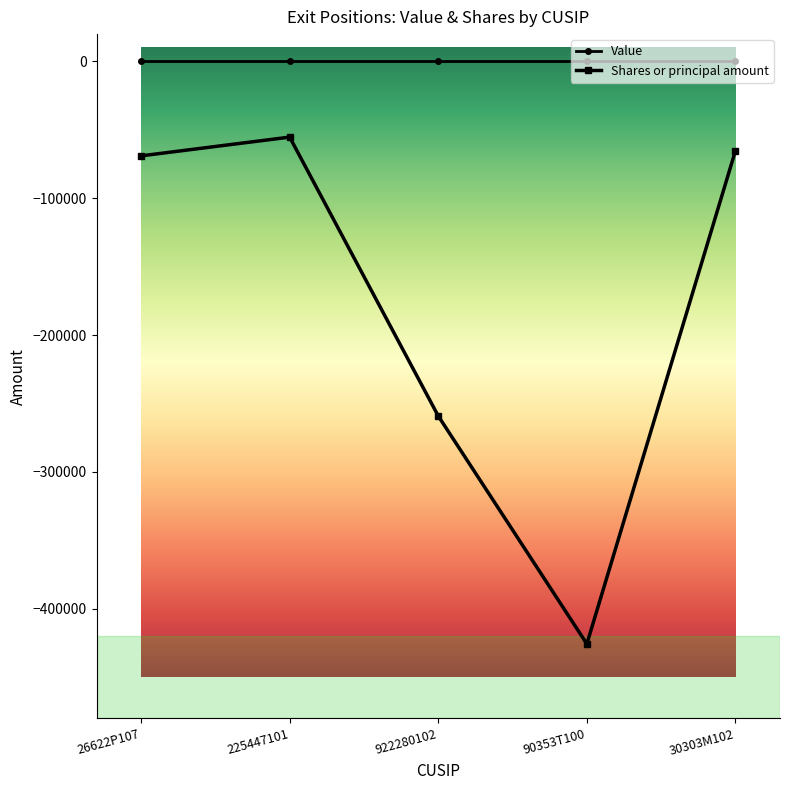

In Shares or principal amount, how many points are lower than both neighbors (excluding endpoints)?

1